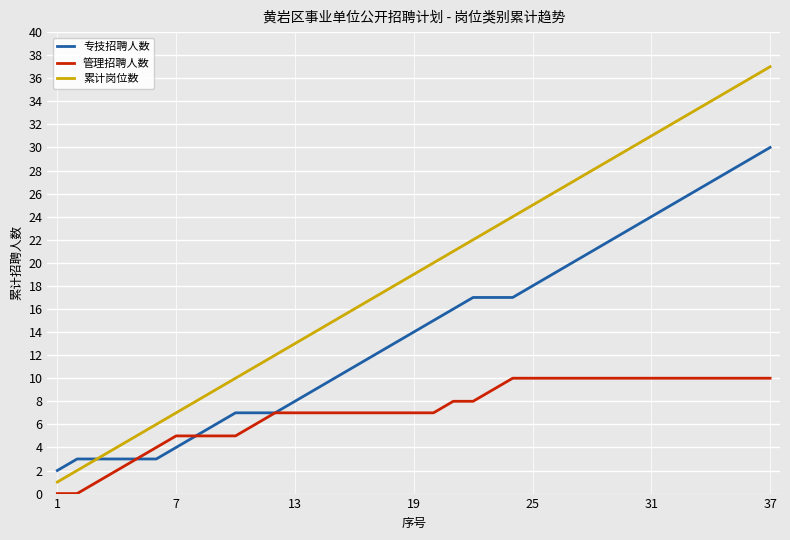

True or false: 管理招聘人数 and 累计岗位数 intersect in this chart.

False